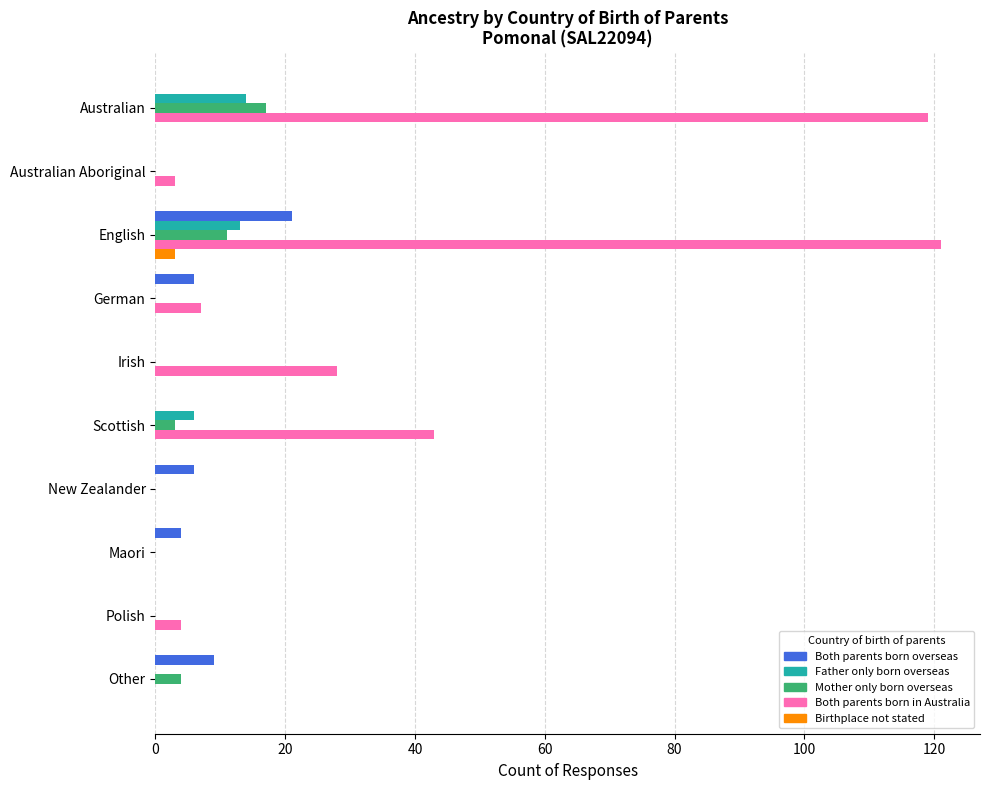

At which category is the sum across all series the highest?

English